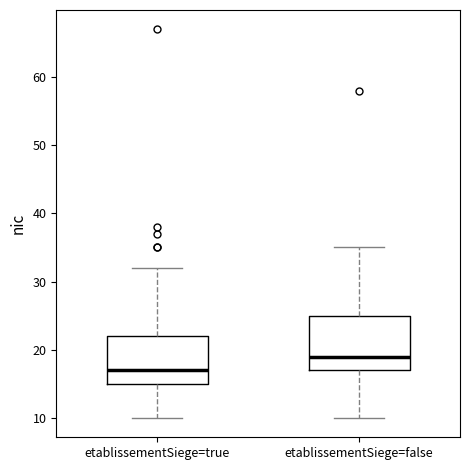

Reading left to right, transcribe this box plot: for each box, give where its median line is, the range the box spans, and where its two whiskers end, as read against the y-axis. The values are not printed on the chart, so give them approximately, as read against the axis.

etablissementSiege=true: median 17, box 15 to 22, whiskers 10 to 32
etablissementSiege=false: median 19, box 17 to 25, whiskers 10 to 35